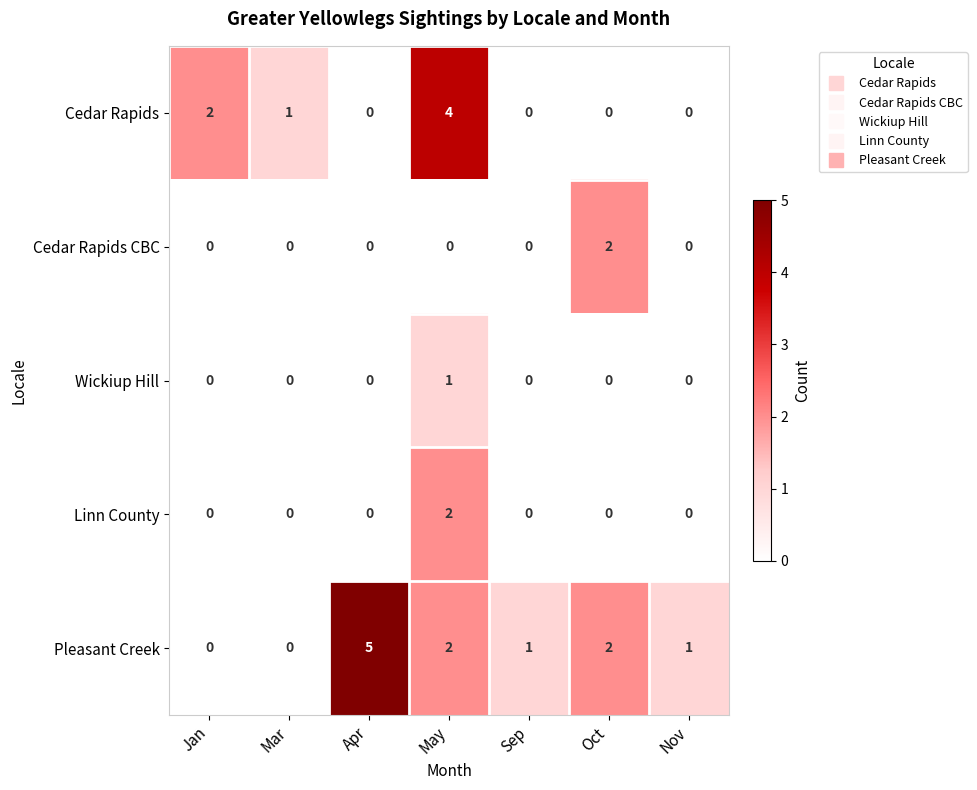

The value of Wickiup Hill at Mar is 0. True or false?

True